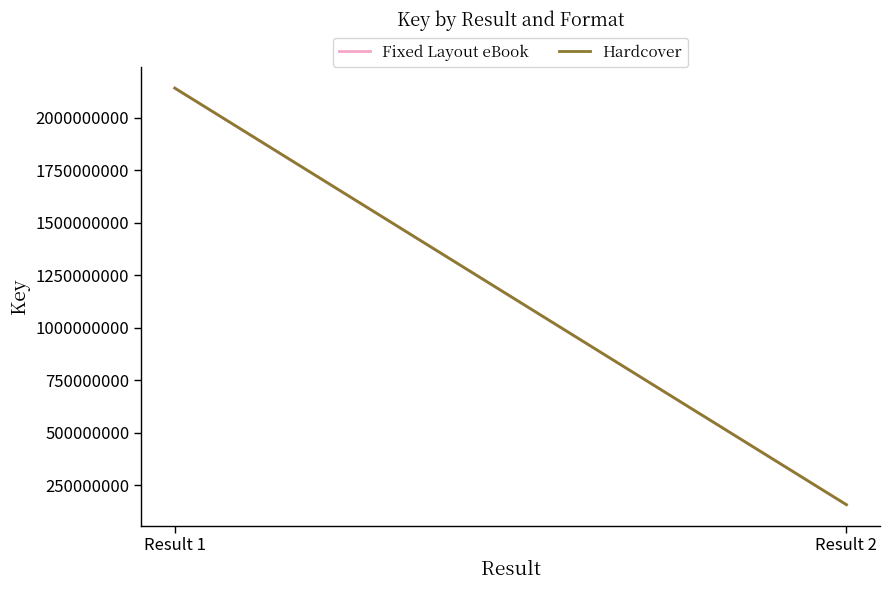

Count the number of data series in this chart.

2